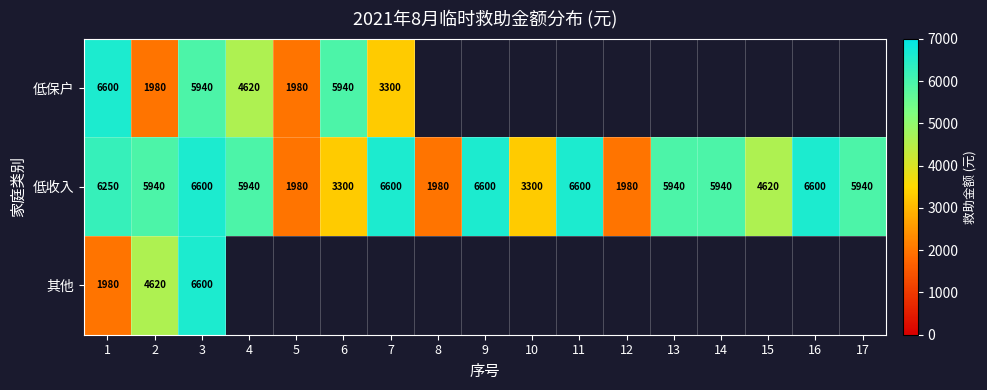

What is the difference between the maximum and minimum values in the 低收入 series?

4620